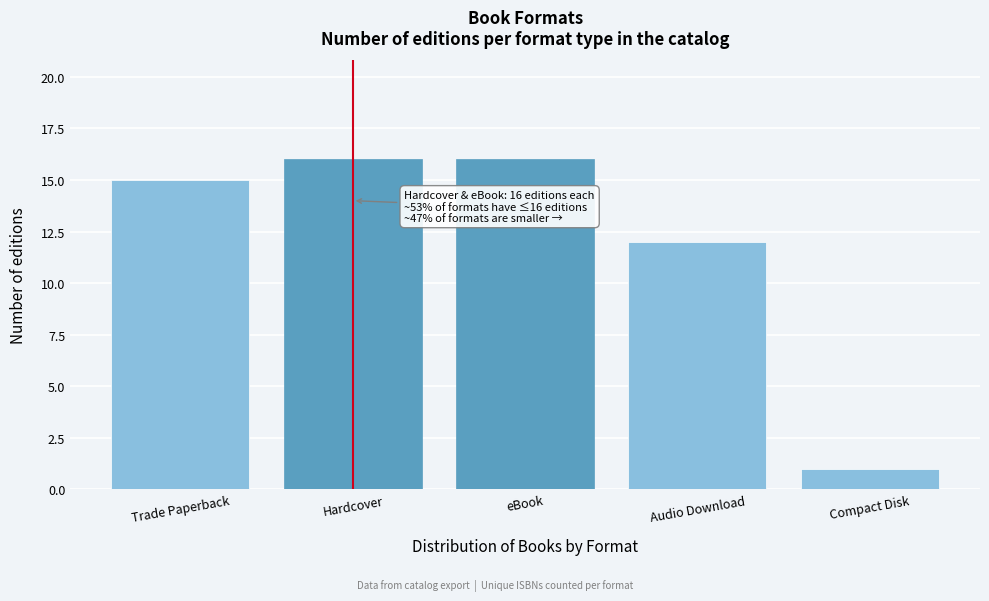

Reading left to right, transcribe all the data shown in this chart.

Trade Paperback=15	Hardcover=16	eBook=16	Audio Download=12	Compact Disk=1